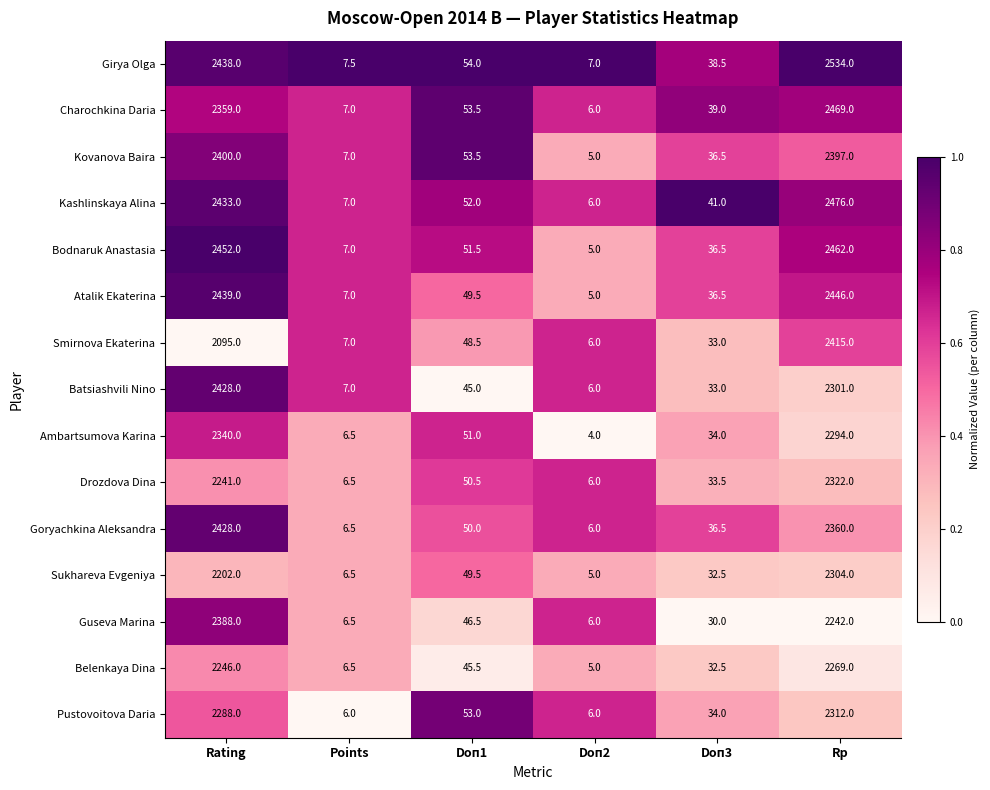

What is the total value across all series at Doп1?

753.5